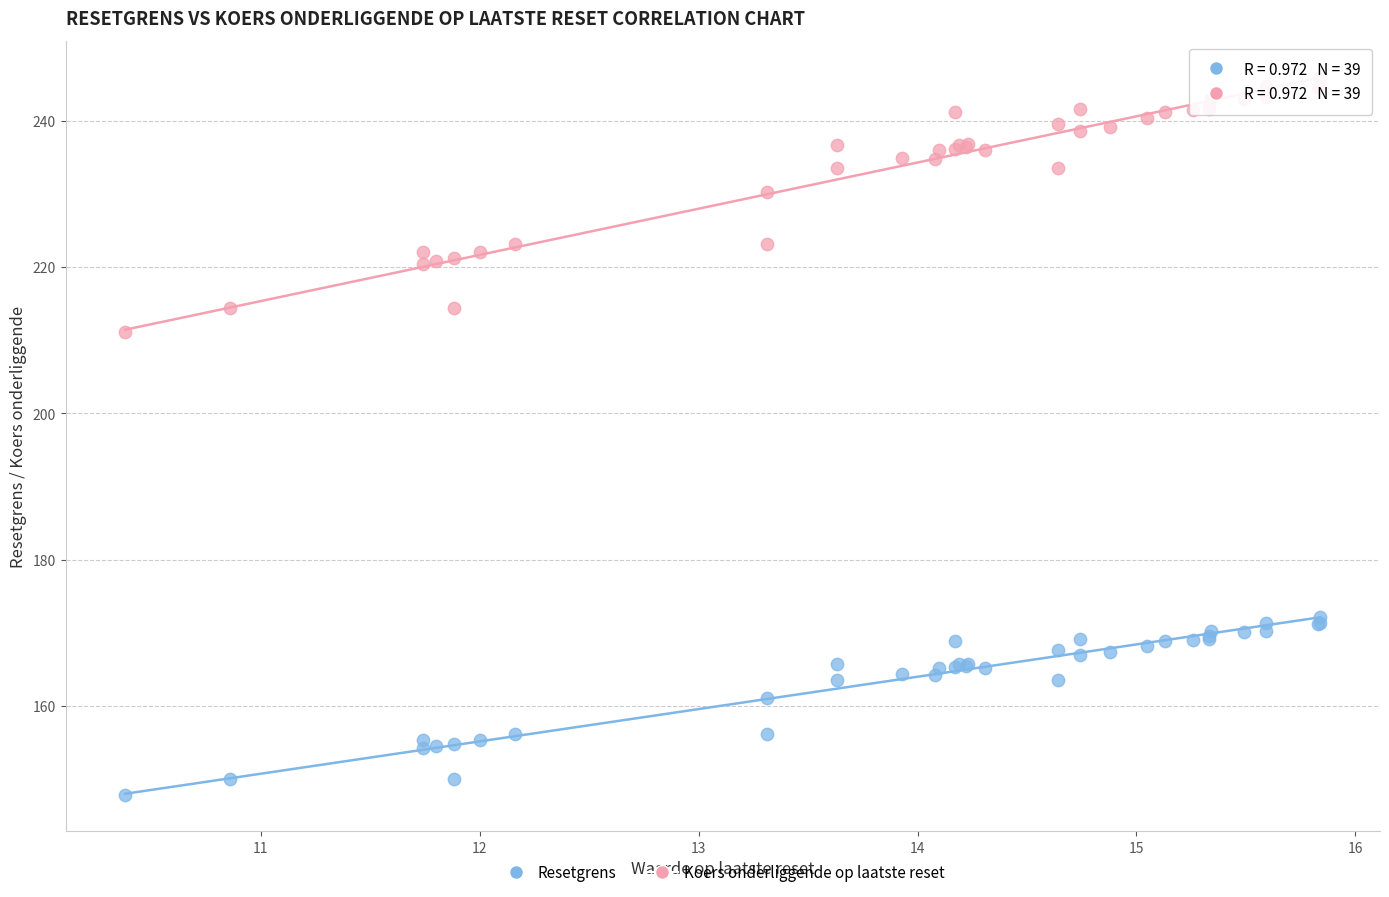

Which series has the largest Y range (max minus min)?

Koers onderliggende op laatste reset